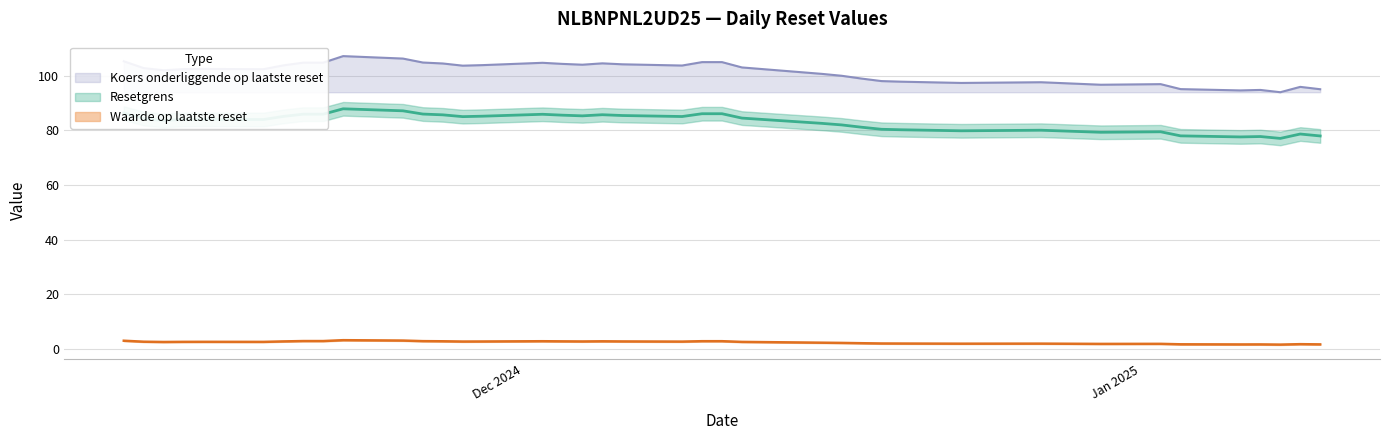

How many data points in Koers onderliggende op laatste reset are above 102?

24